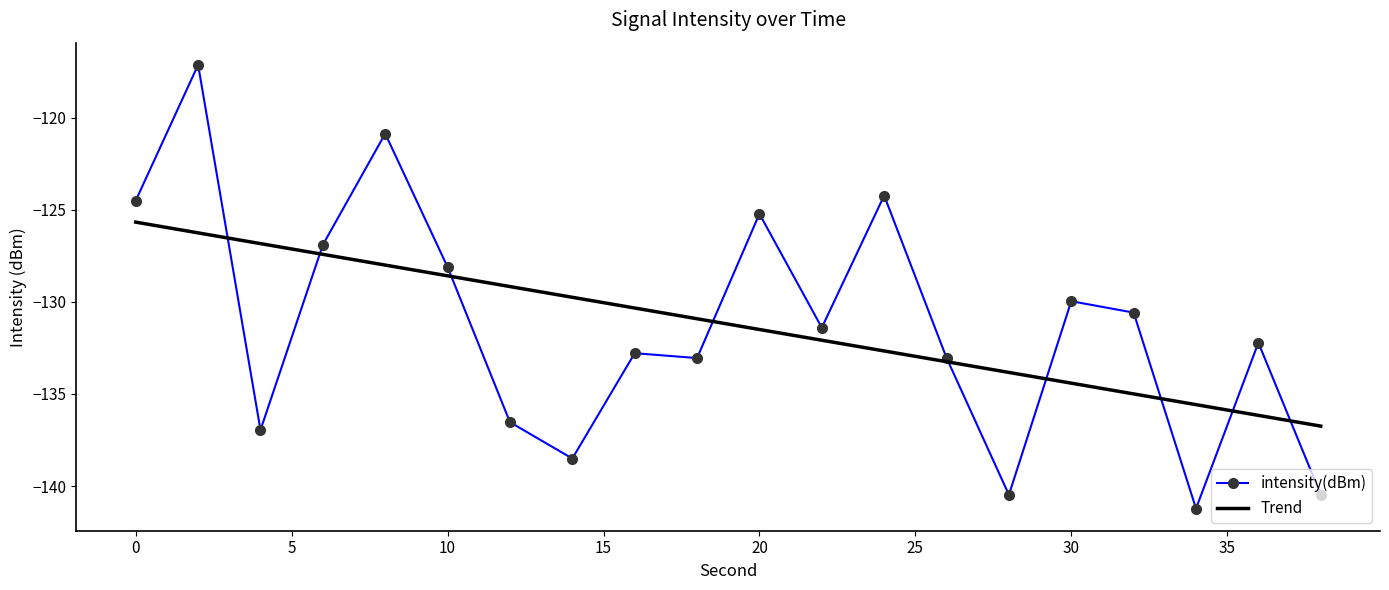

What is the change in value from 6 to 36?

-5.3